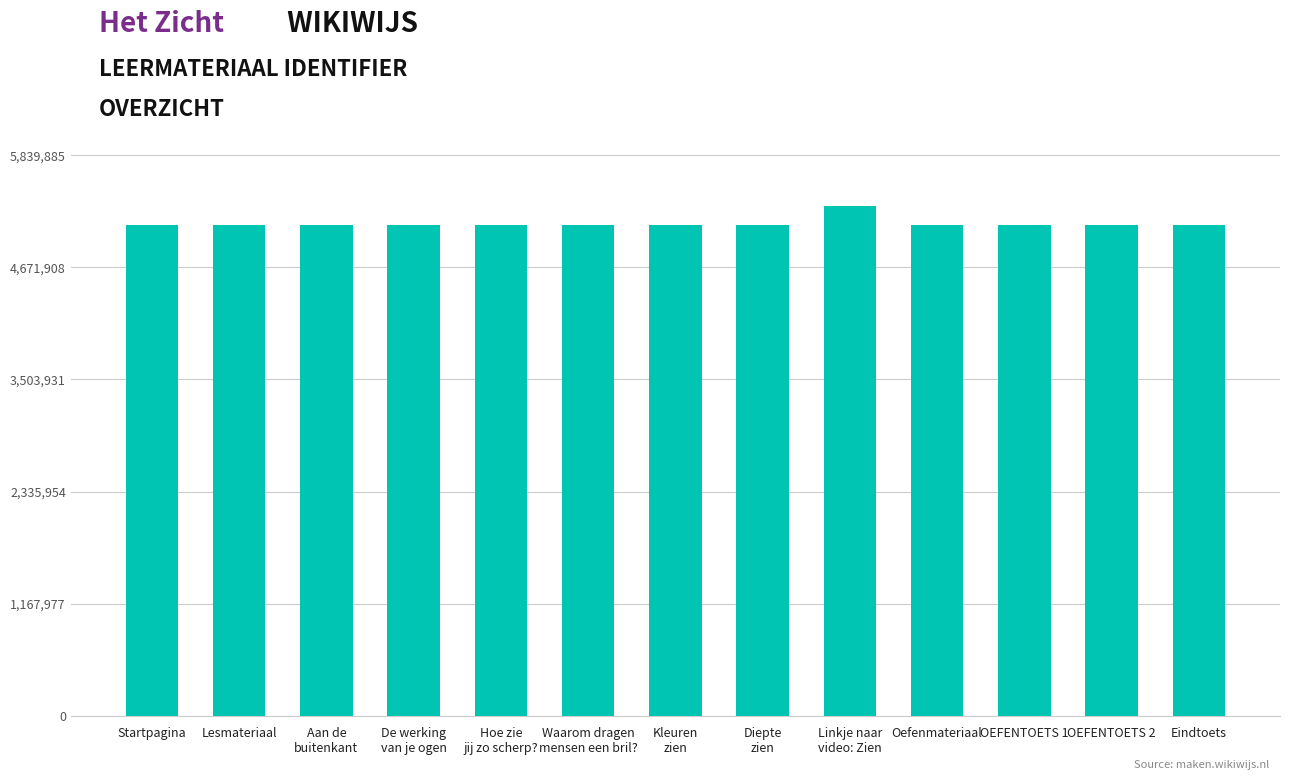

How many bars are there in total?

13